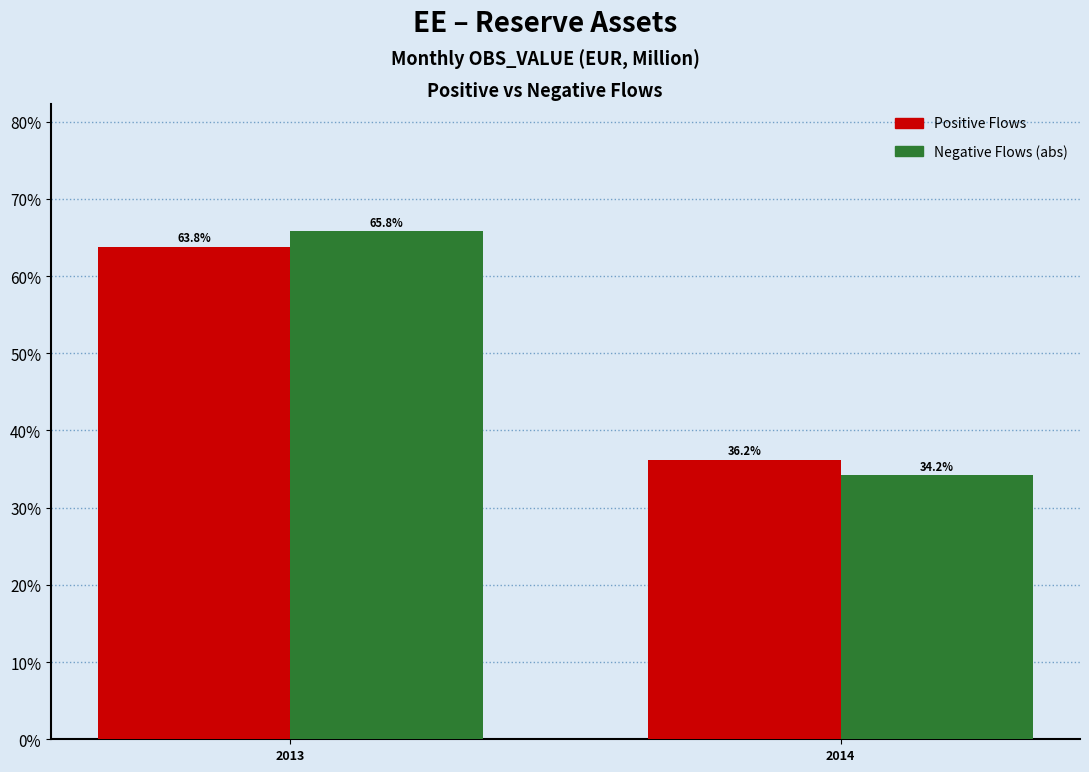

What is the sum of the Positive Flows values at 2014 and 2013?

100.0